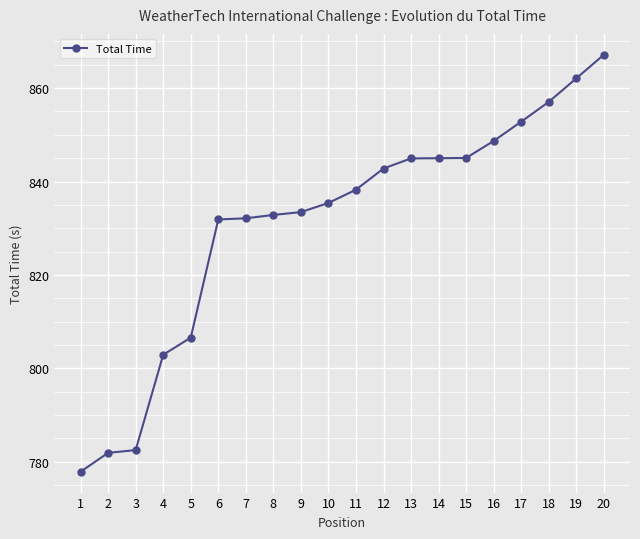

What is the smallest value displayed?

777.9